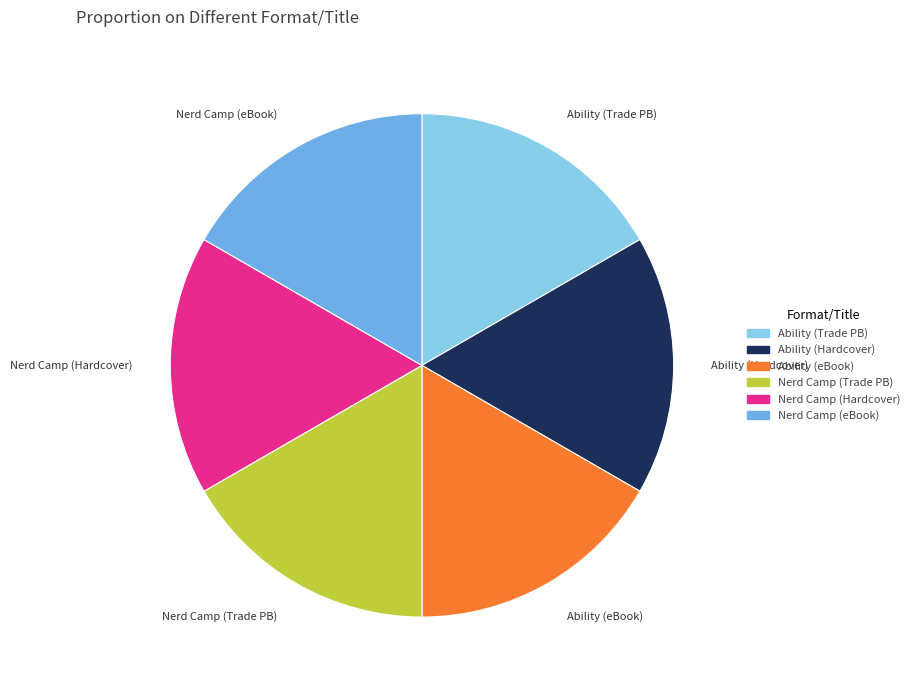

Do Nerd Camp (Hardcover) and Ability (Hardcover) together represent more than half of the pie?

No